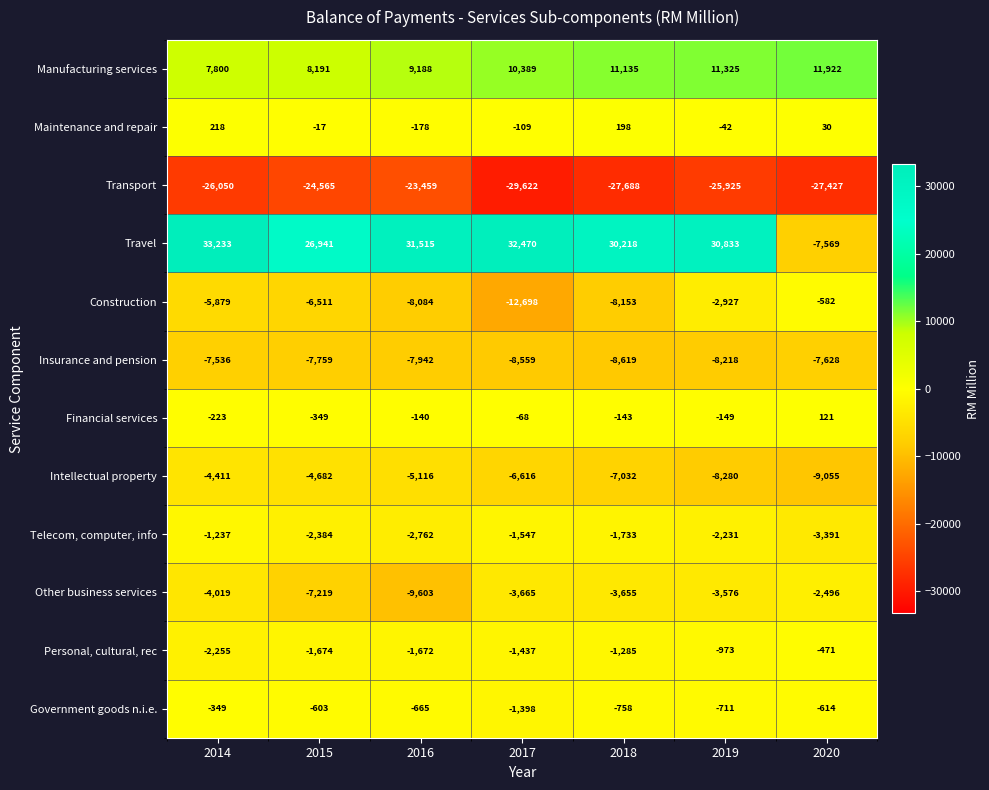

List the series in order of their peak value, lowest first.

Transport, Insurance and pension, Intellectual property, Other business services, Telecom, computer, info, Construction, Personal, cultural, rec, Government goods n.i.e., Financial services, Maintenance and repair, Manufacturing services, Travel